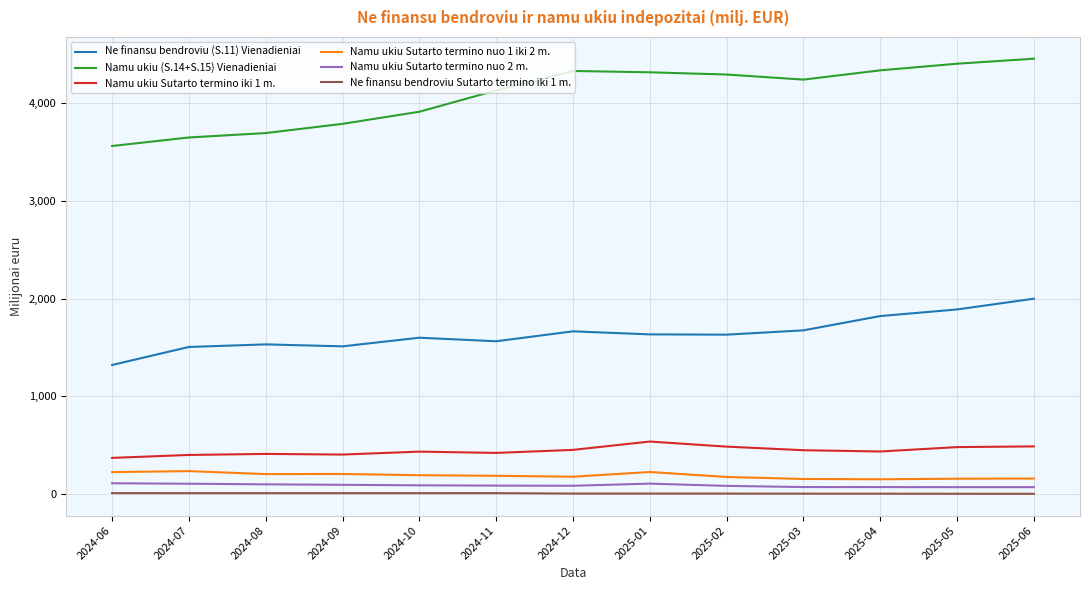

The value of Ne finansu bendroviu (S.11) Vienadieniai at 2024-09 is 1511.4. True or false?

True